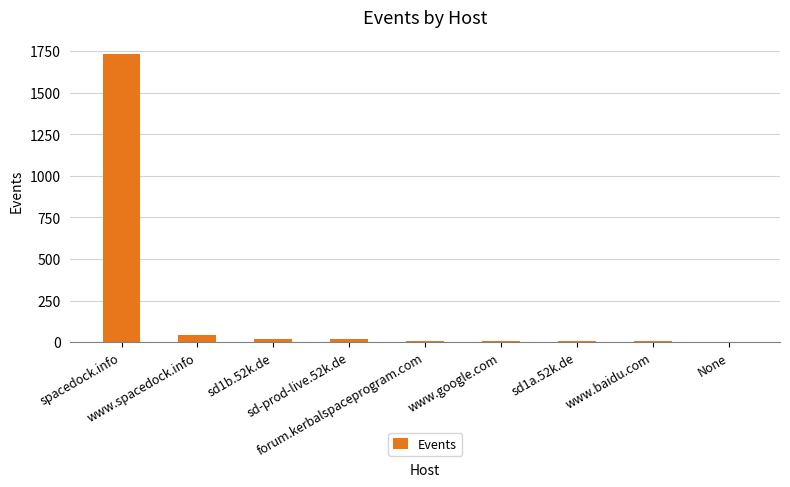

What is the label of the 4th bar from the left?

sd-prod-live.52k.de